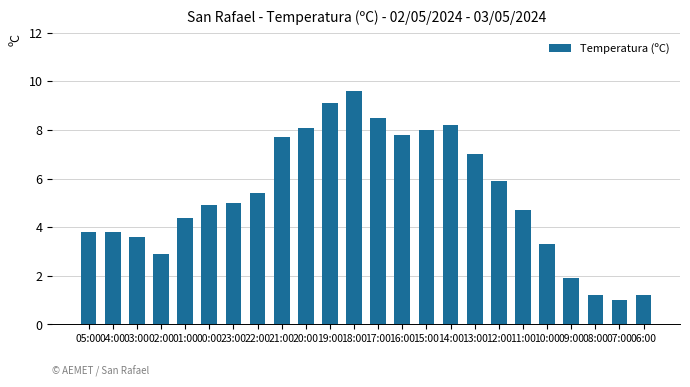

The value at 18:00 is 2.1. True or false?

False